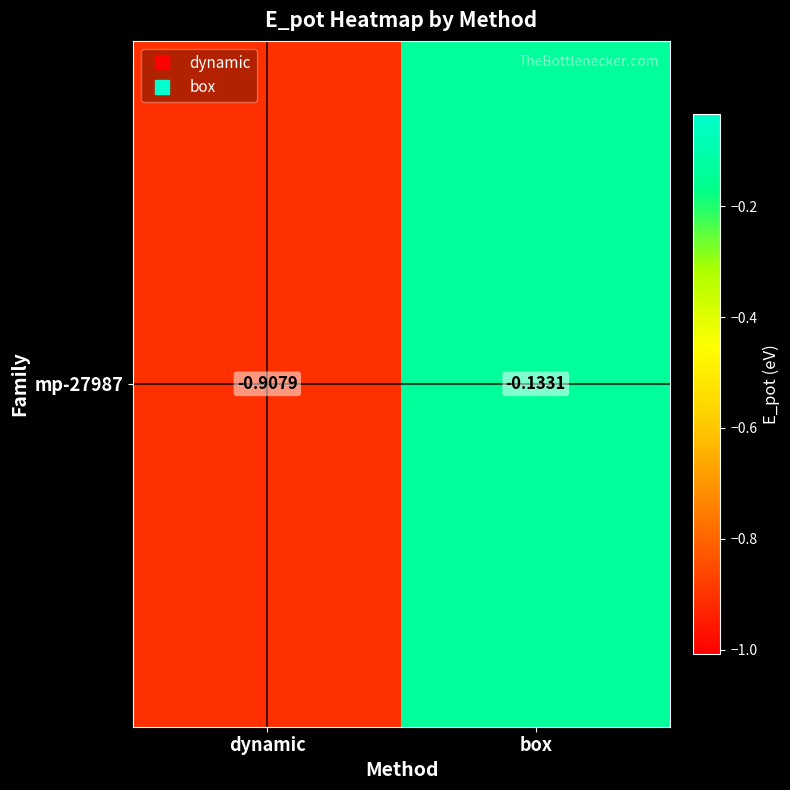

Is it true that the value at box is -0.2?

False